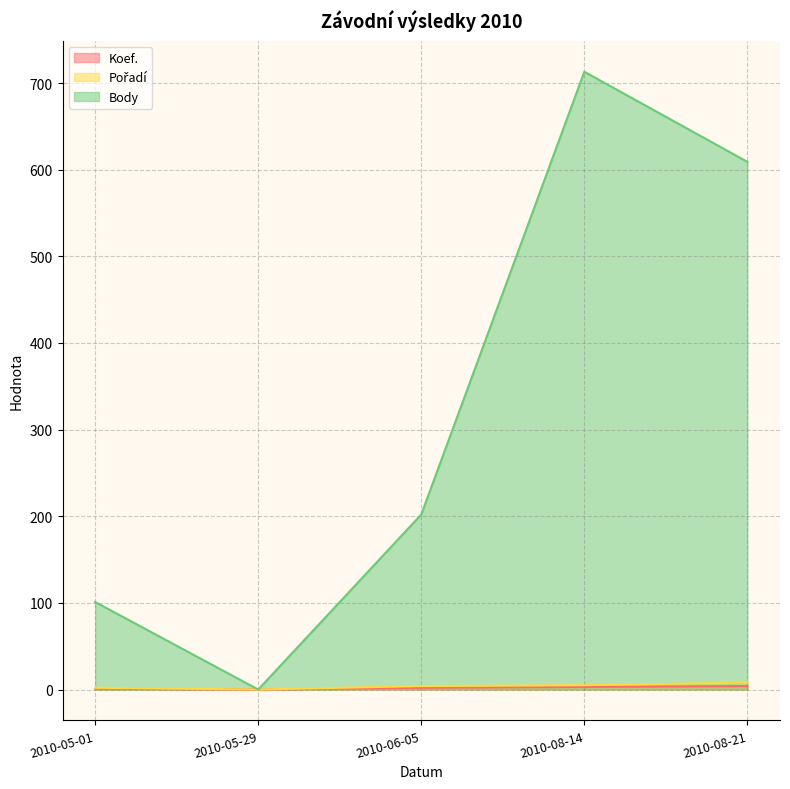

What is the difference between the maximum and minimum values in the Koef. series?

4